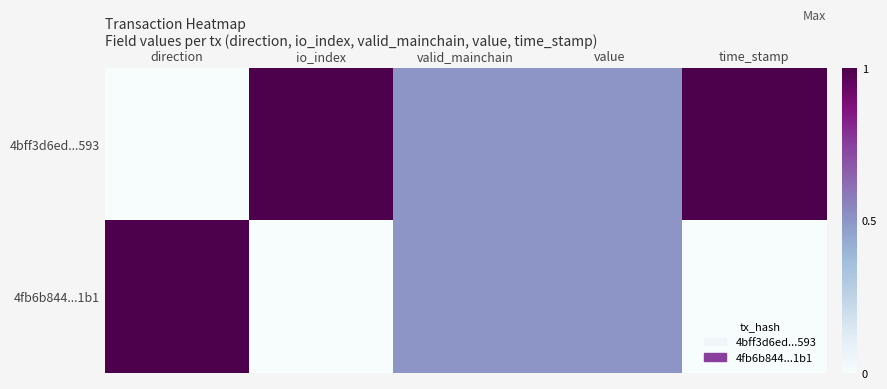

List the series in order of their overall mean, lowest first.

4fb6b844...1b1, 4bff3d6ed...593